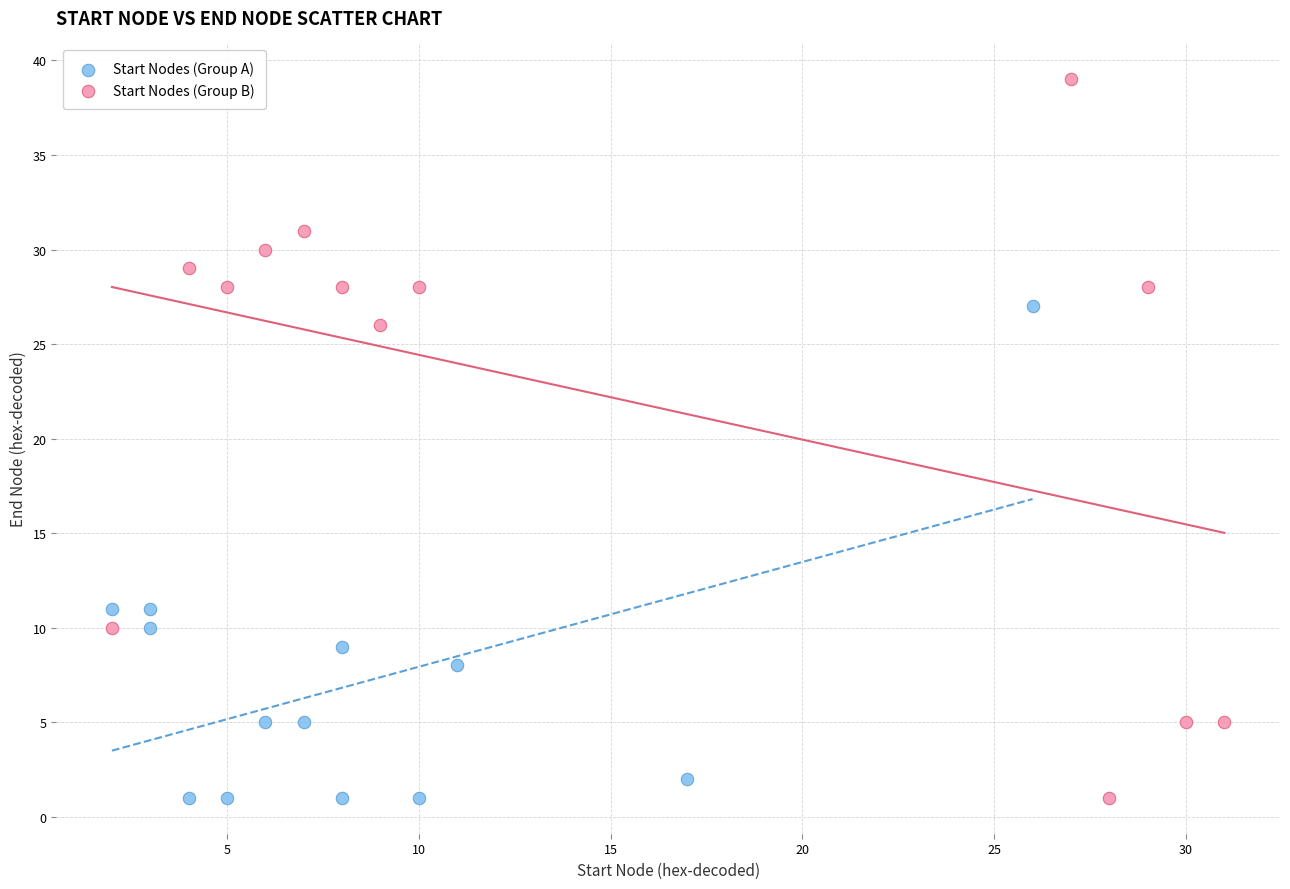

Which series has the largest Y range (max minus min)?

Start Nodes (Group B)